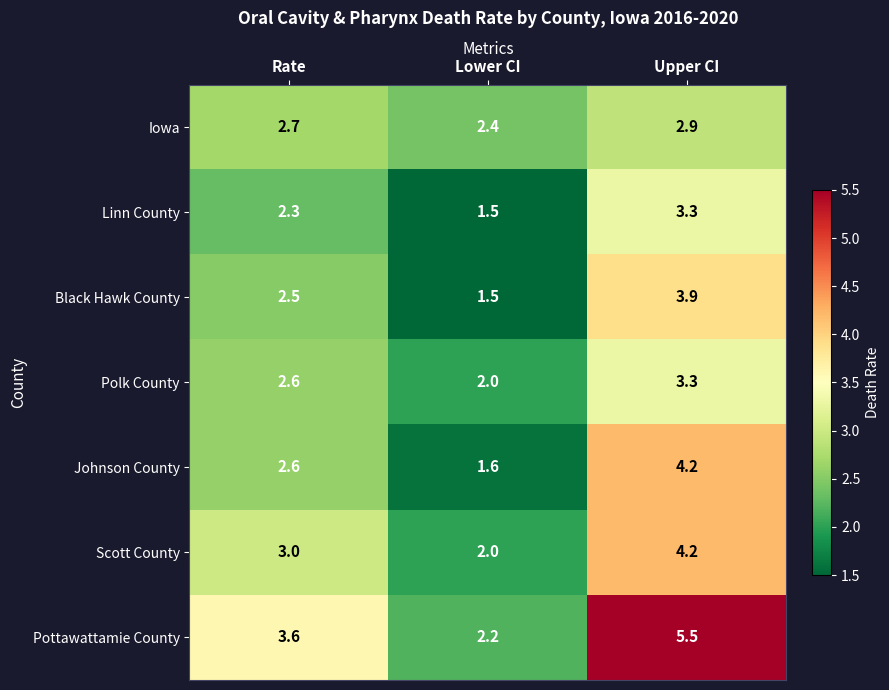

What is the difference between the highest and lowest values at Upper CI?

2.6